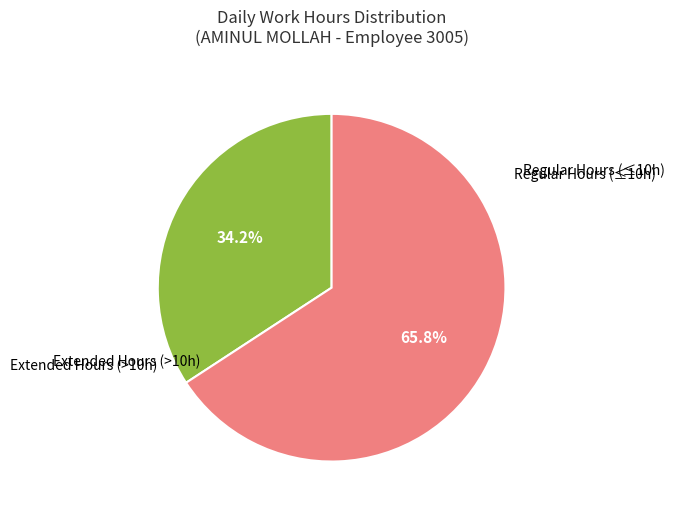

Is there a majority slice in this chart?

Yes